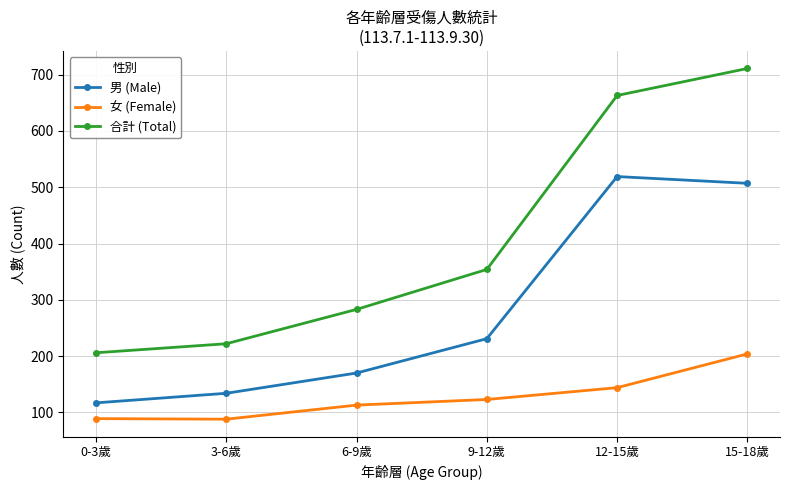

What is the sum of the 女 (Female) values at 6-9歲 and 0-3歲?

202